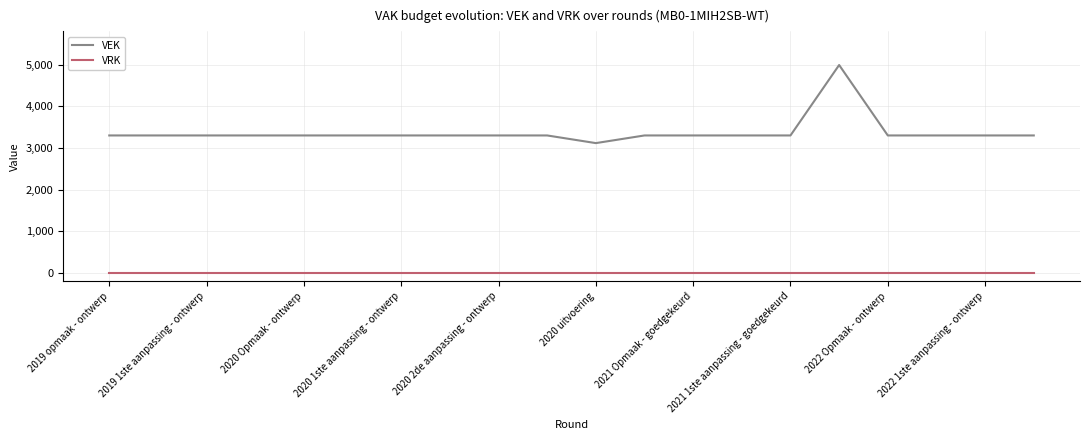

List the series in order of their overall mean, lowest first.

VRK, VEK